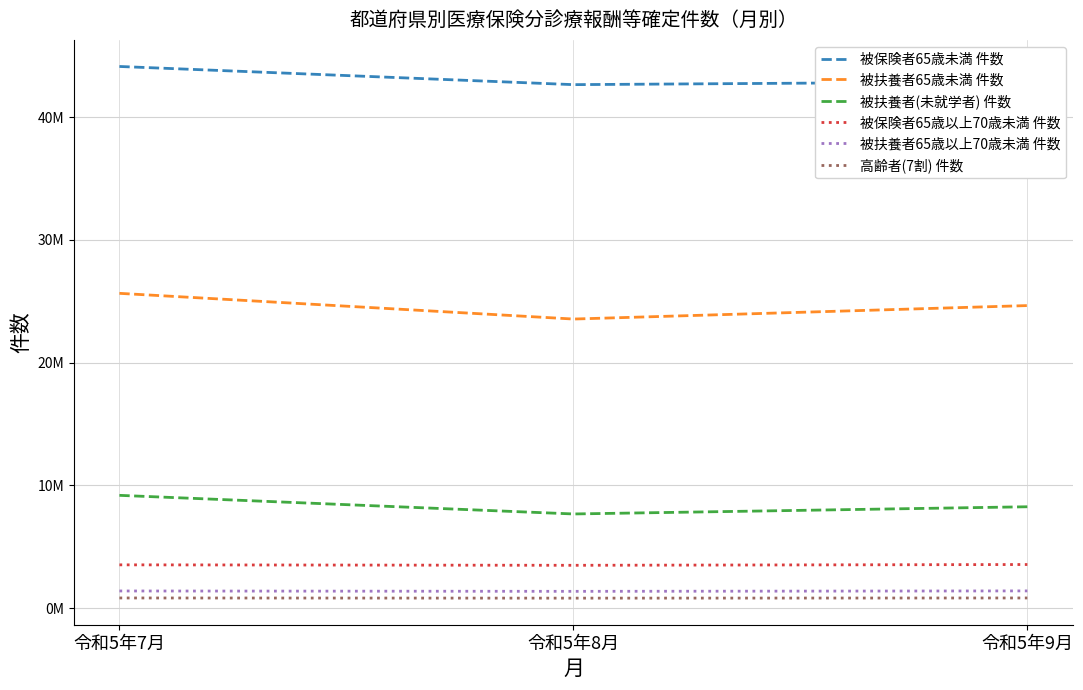

What position from the left is 令和5年7月?

1